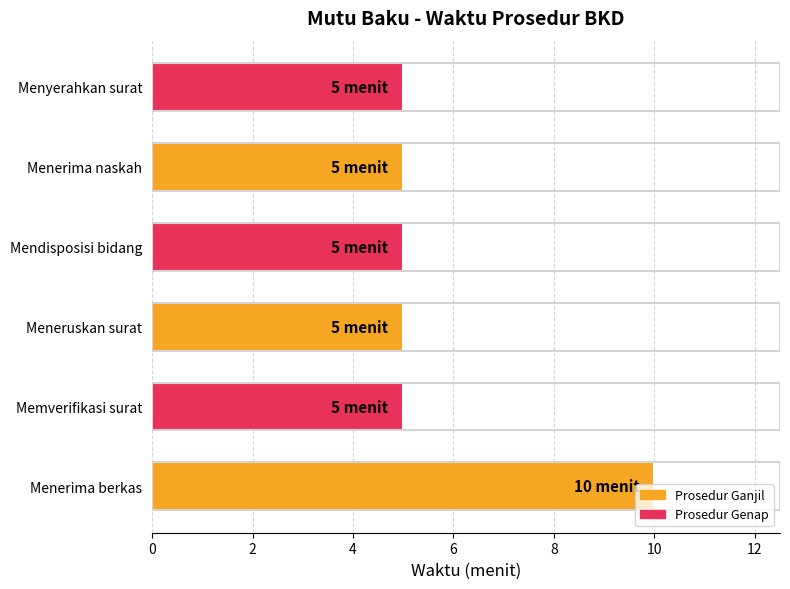

The value at Memverifikasi surat is 5. True or false?

True